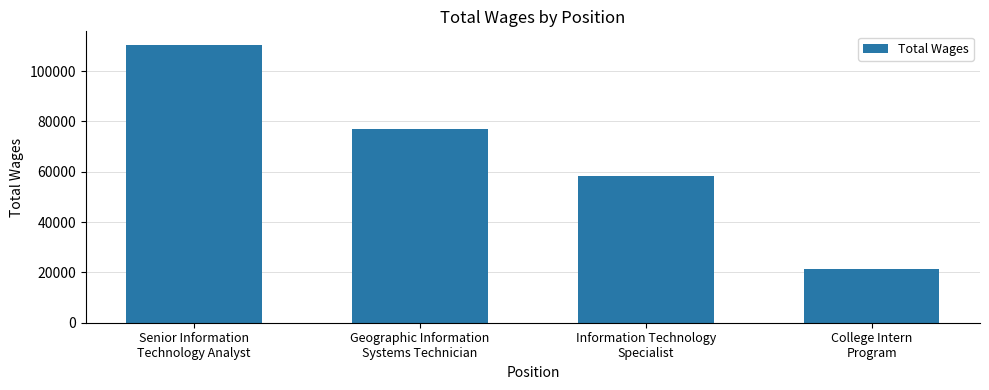

How many data points does each series have?

4